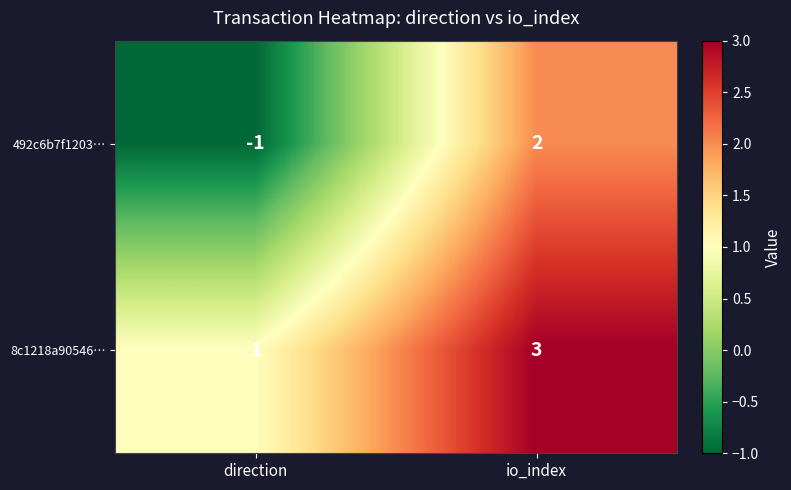

What is the minimum value shown in the chart?

-1